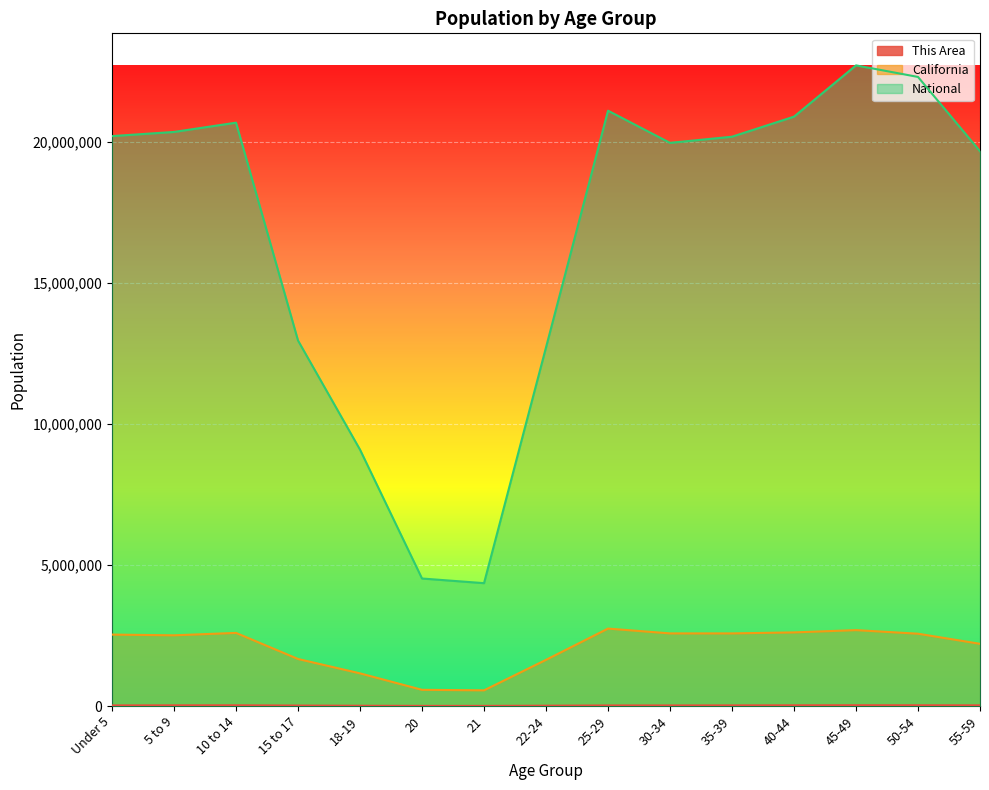

What is the difference between the maximum and second lowest values in the This Area series?

23434